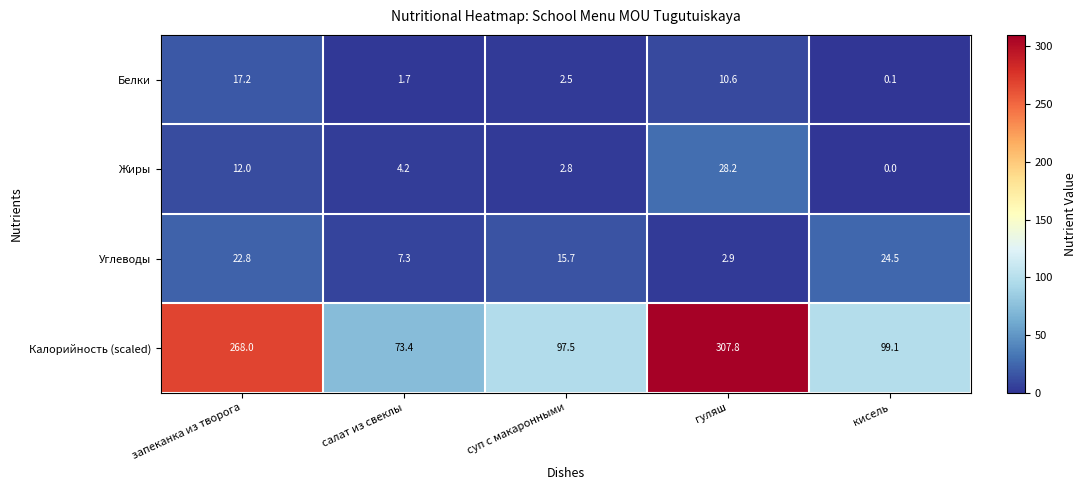

What is the total value across all series at салат из свеклы?

86.6